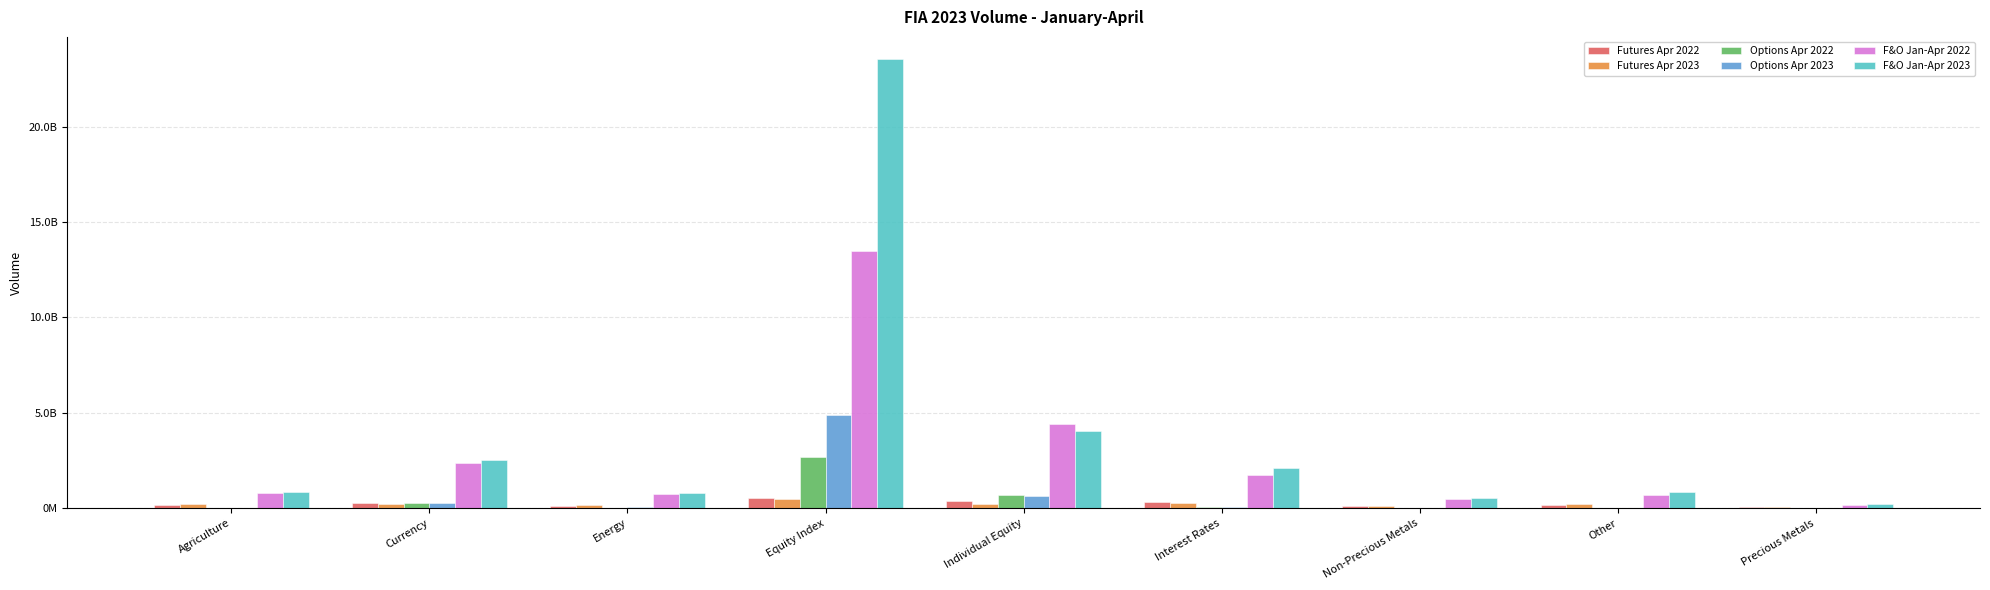

At which label does F&O Jan-Apr 2022 reach its minimum?

Precious Metals